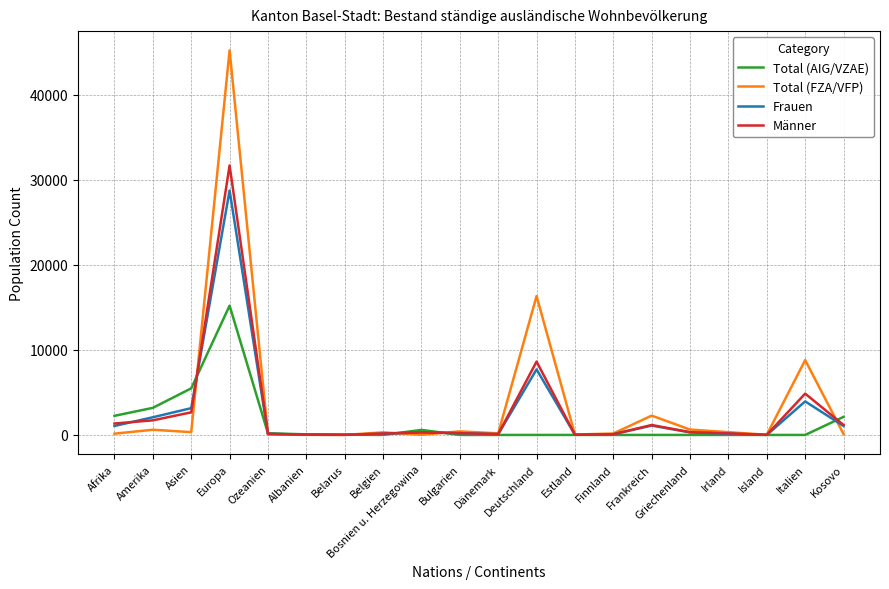

Where is the first local maximum for Frauen?

Europa